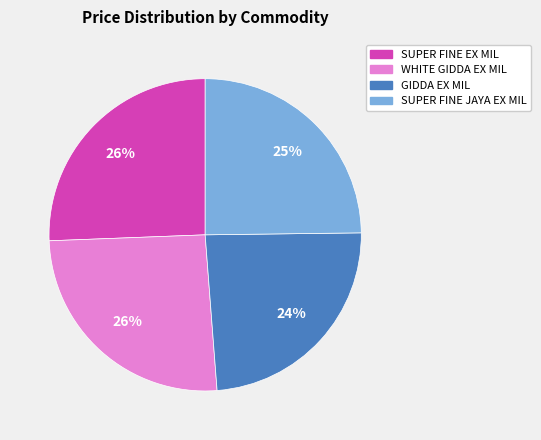

How many segments does this pie chart have?

4